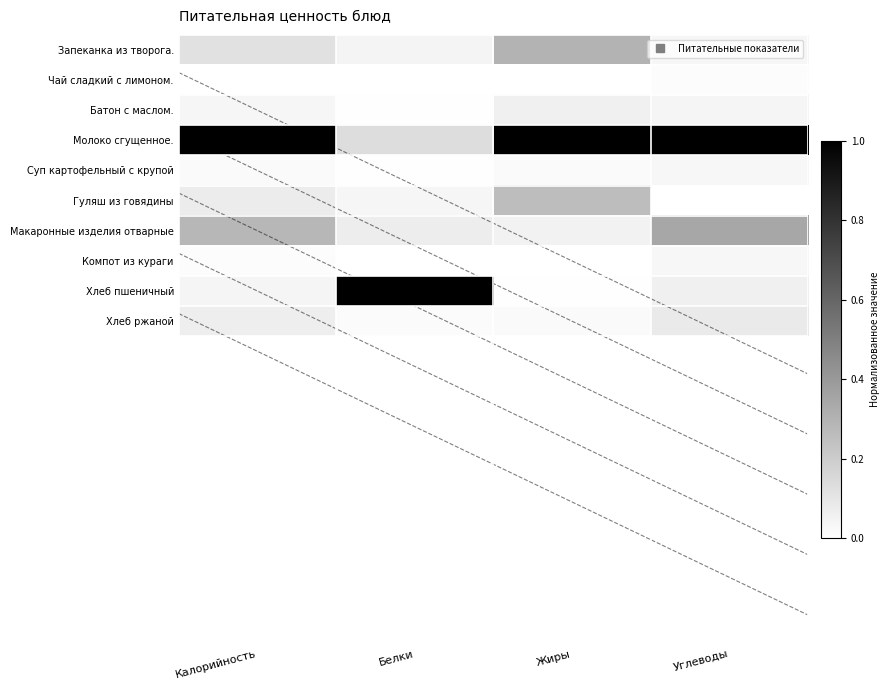

Which series changed the most between Калорийность and Жиры?

Макаронные изделия отварные